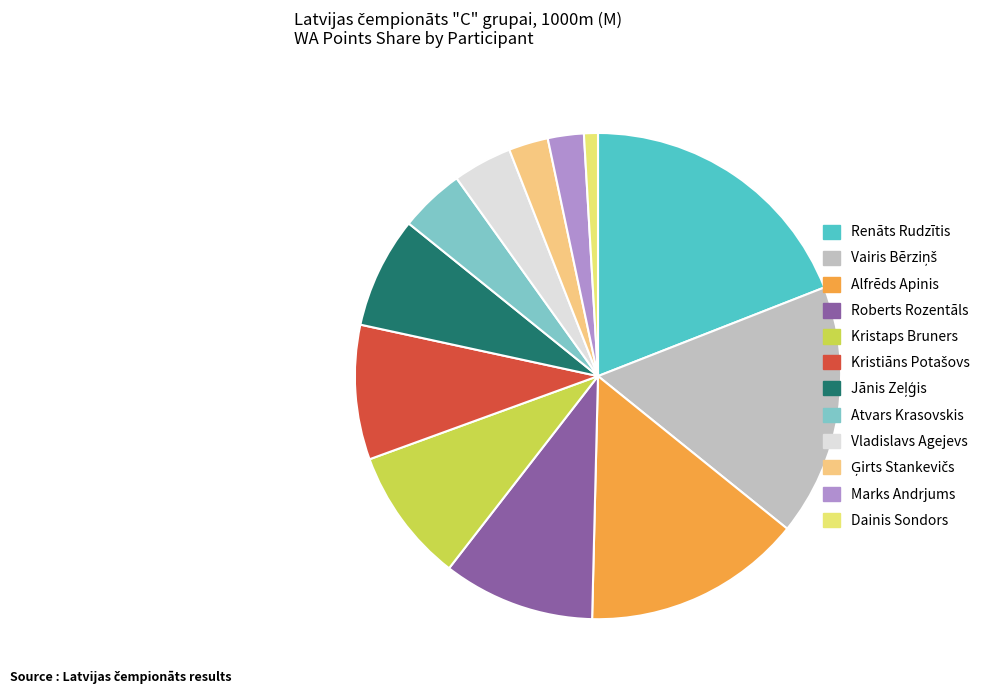

To the nearest percent, what portion does Vairis Bērziņš represent?

17%